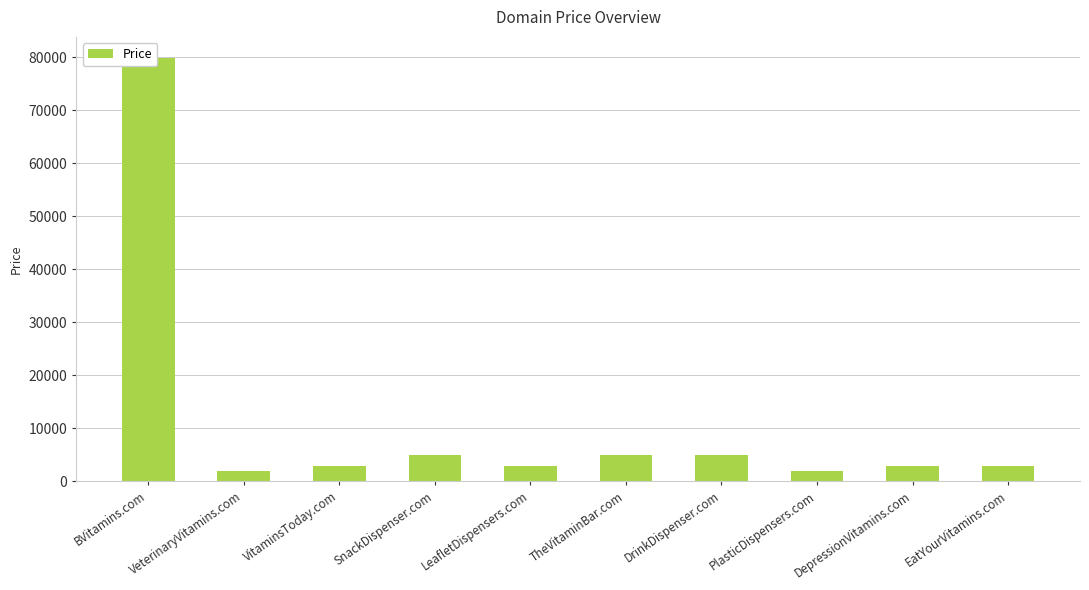

Approximately how many times larger is the value at TheVitaminBar.com compared to LeafletDispensers.com?

1.7